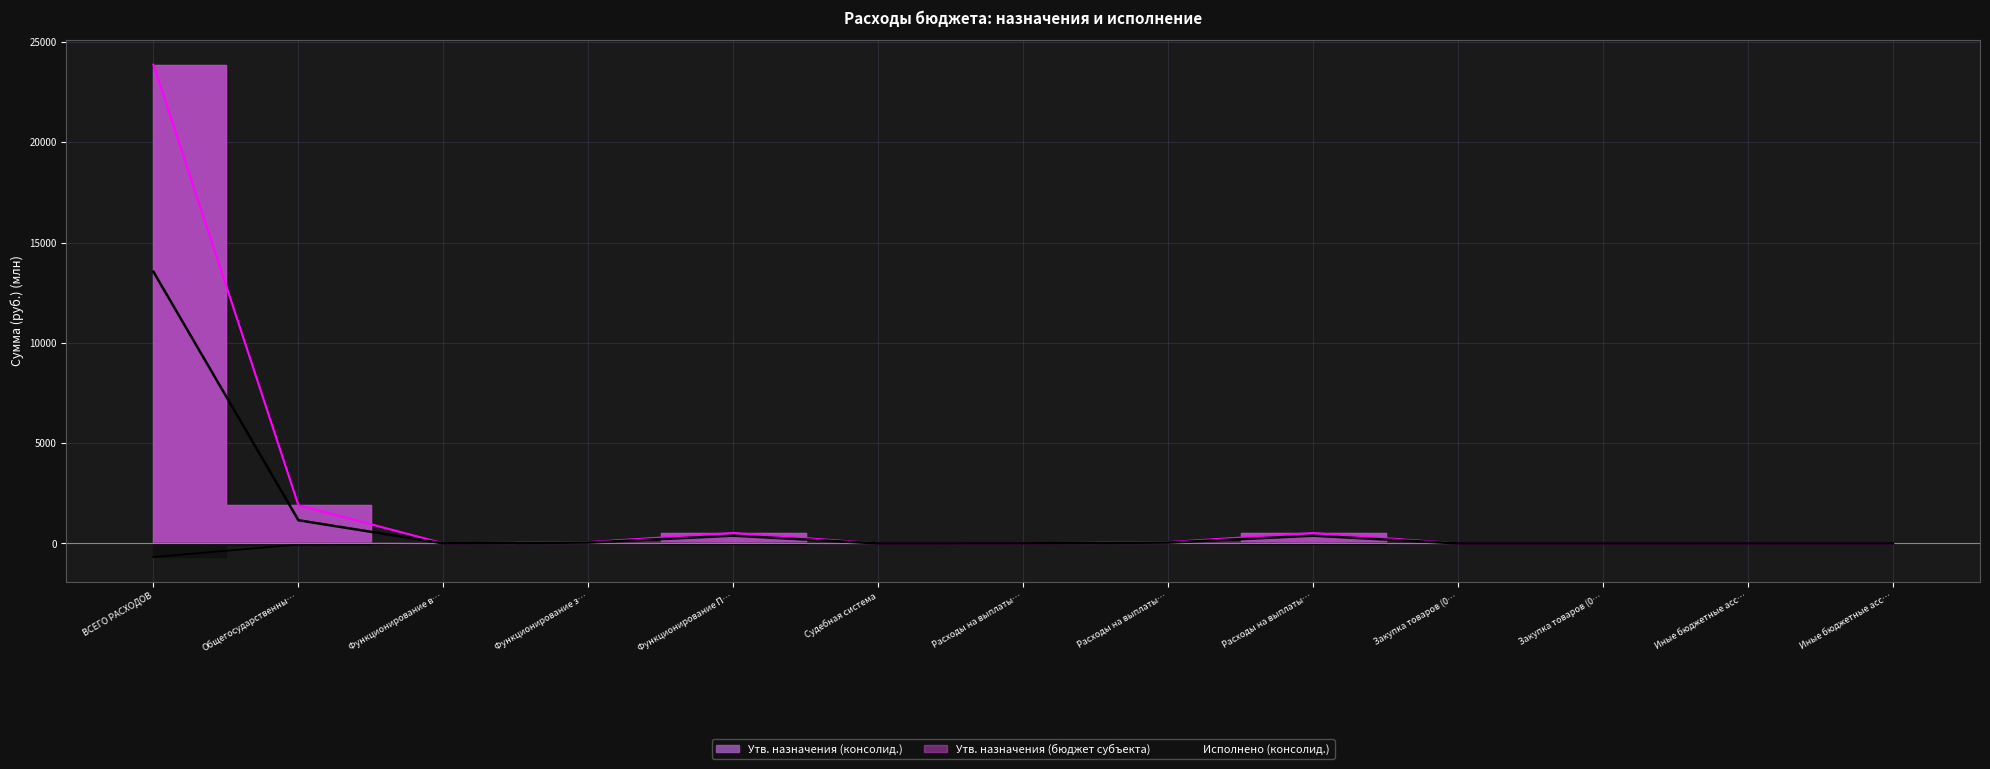

What is the value of the Утв. назначения (бюджет субъекта) point at the 1st from the left?

23870.9